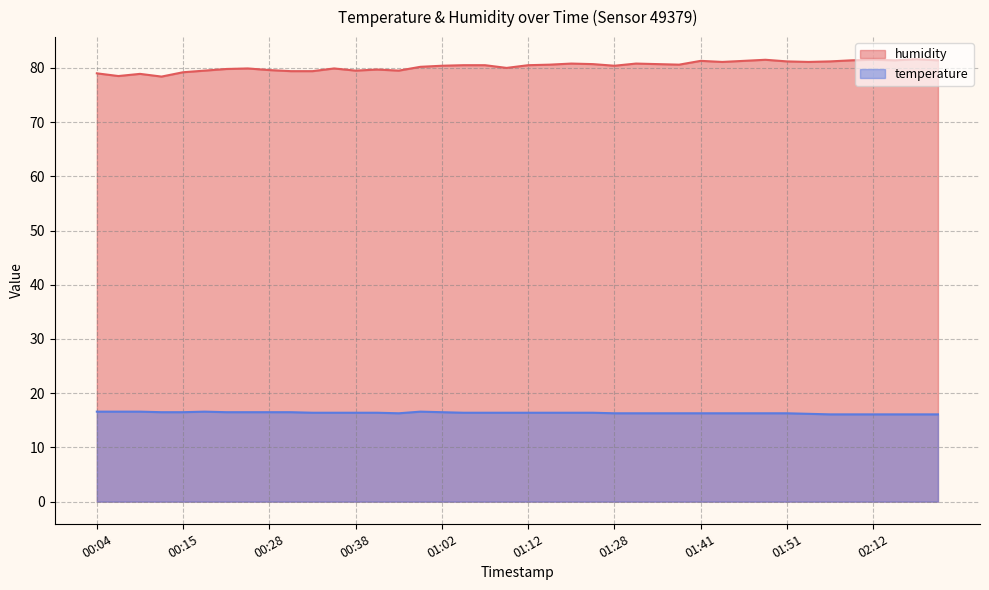

What is the difference between the maximum and minimum values in the humidity series?

3.2